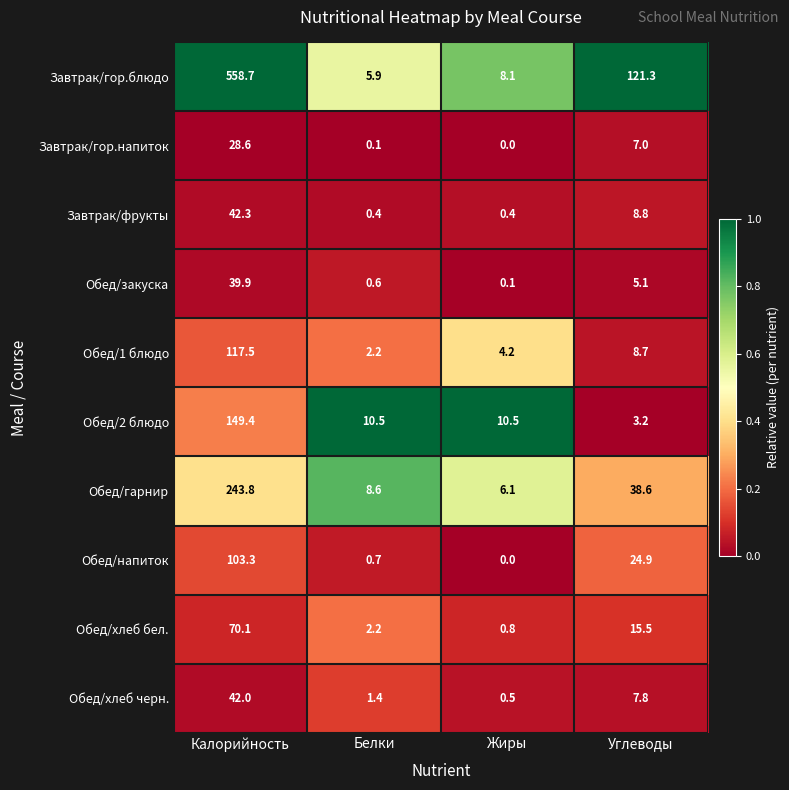

Which series has the widest spread of values?

Завтрак/гор.блюдо